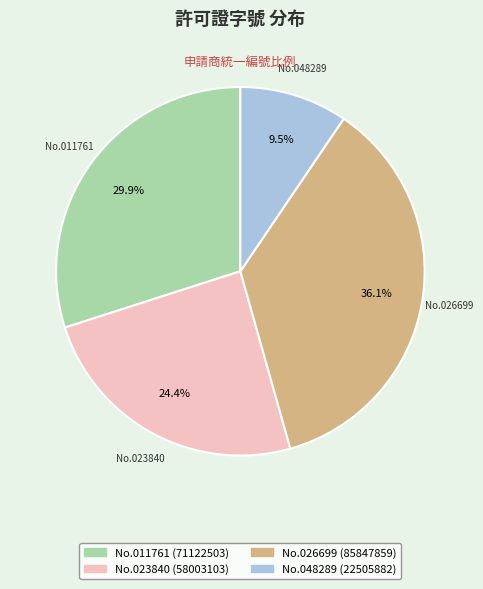

What percentage do No.048289 (22505882) and No.023840 (58003103) together represent?

33.9%